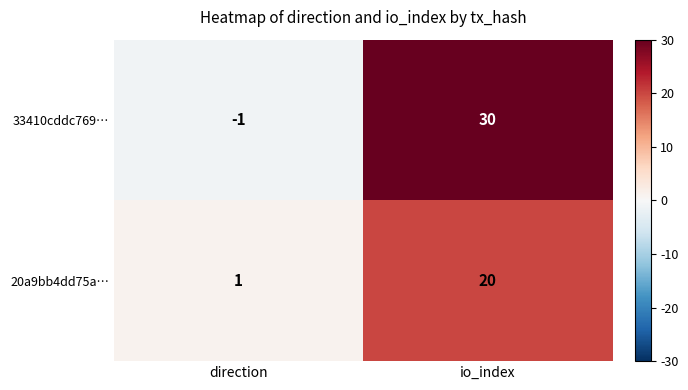

At how many categories does at least one series exceed 23?

1